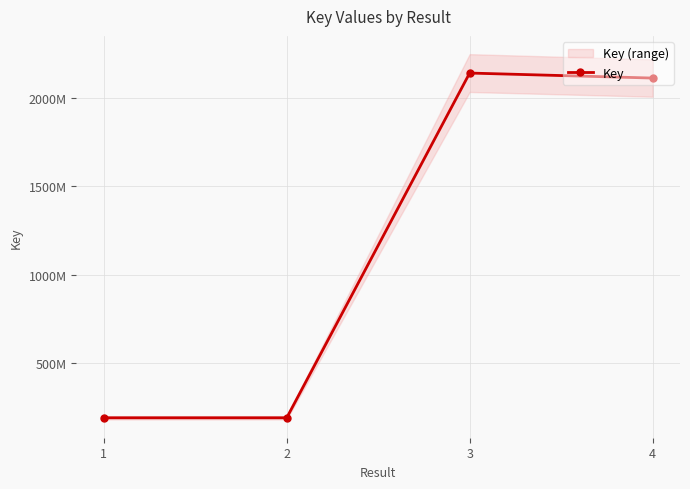

At which label does the data first exceed 2113895830?

3